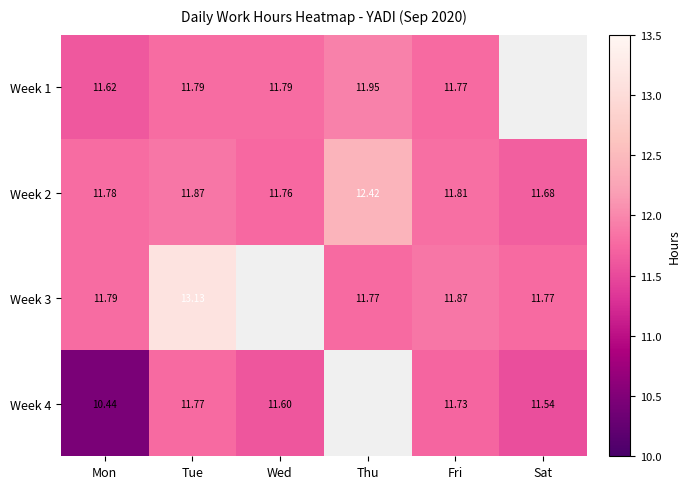

List the labels in order of Week 2 value, largest first.

Thu, Tue, Fri, Mon, Wed, Sat